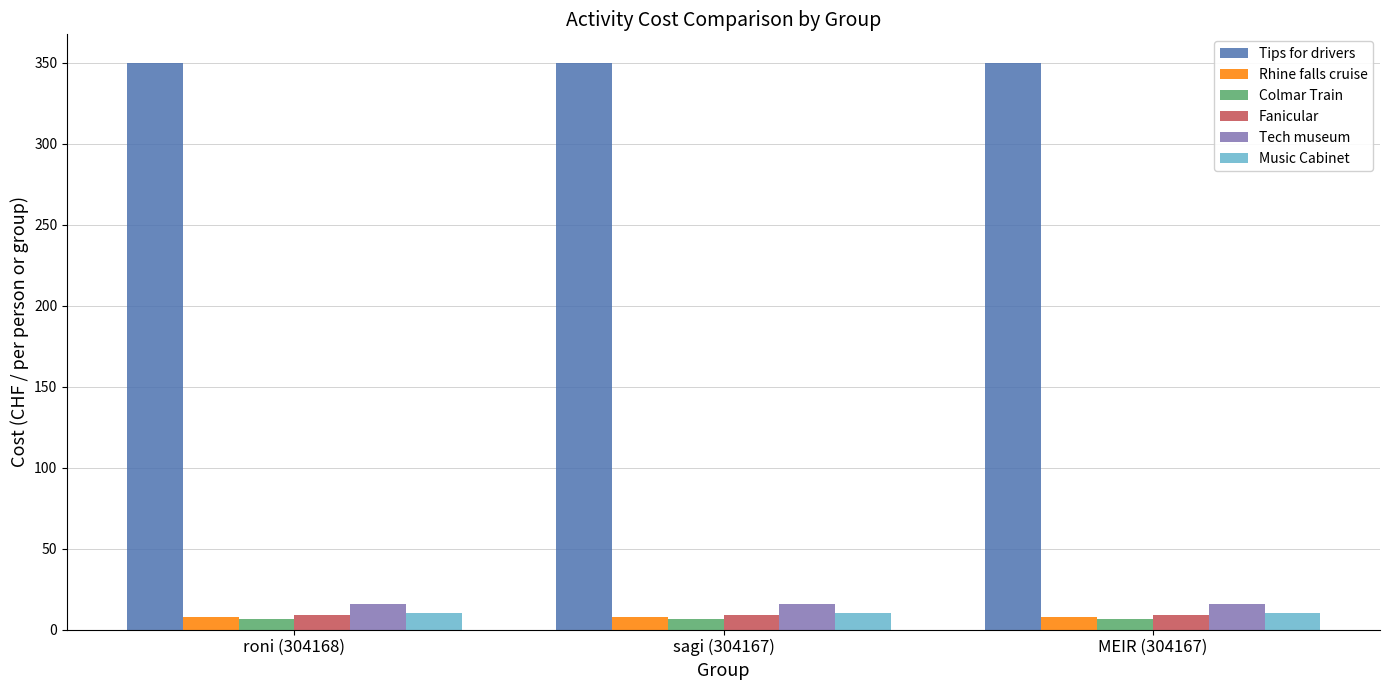

Reading left to right, extract all data points from this chart.

Tips for drivers: roni (304168)=350.0	sagi (304167)=350.0	MEIR (304167)=350.0
Rhine falls cruise: roni (304168)=8.0	sagi (304167)=8.0	MEIR (304167)=8.0
Colmar Train: roni (304168)=6.5	sagi (304167)=6.5	MEIR (304167)=6.5
Fanicular: roni (304168)=9.0	sagi (304167)=9.0	MEIR (304167)=9.0
Tech museum: roni (304168)=15.5	sagi (304167)=15.5	MEIR (304167)=15.5
Music Cabinet: roni (304168)=10.0	sagi (304167)=10.0	MEIR (304167)=10.0